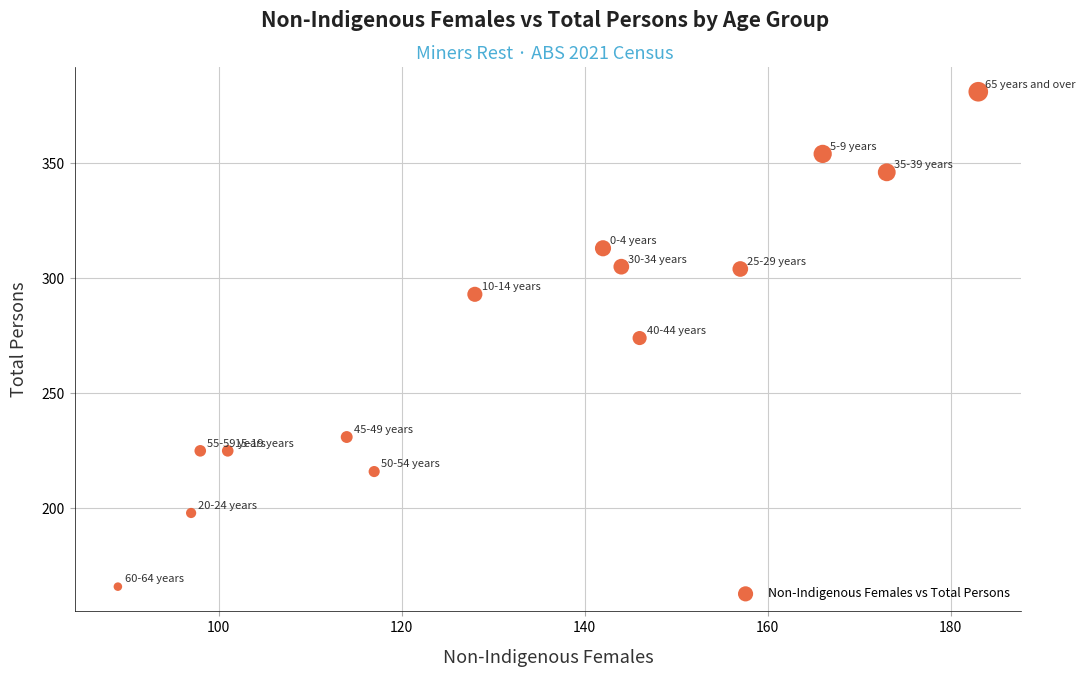

What is the range of X values (max minus min)?

94